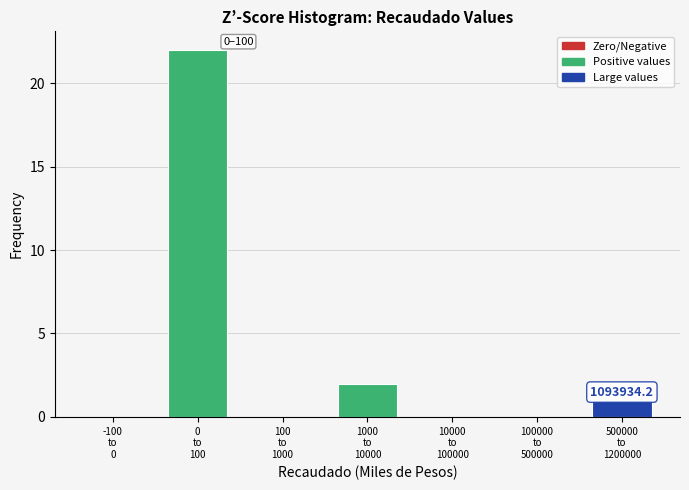

What is the sum of all values?

25